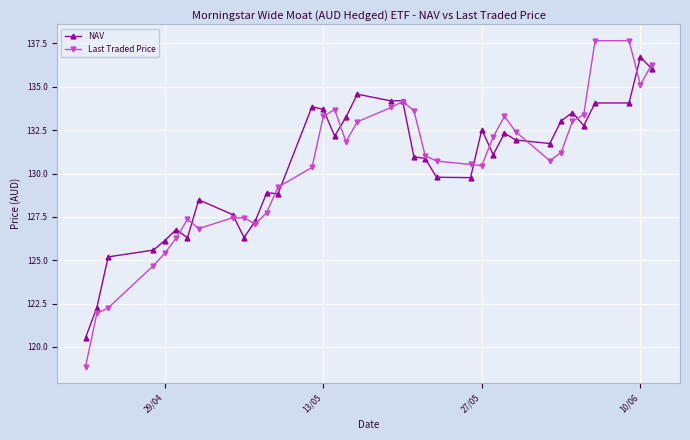

Which series ends up on top after the final intersection of NAV and Last Traded Price?

Last Traded Price